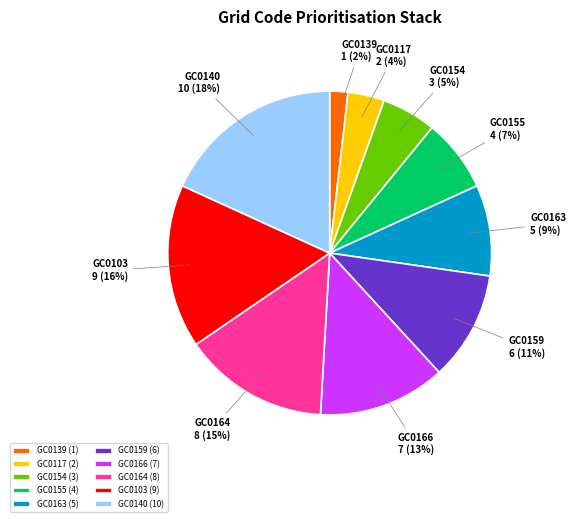

Count the number of slices in the pie.

10